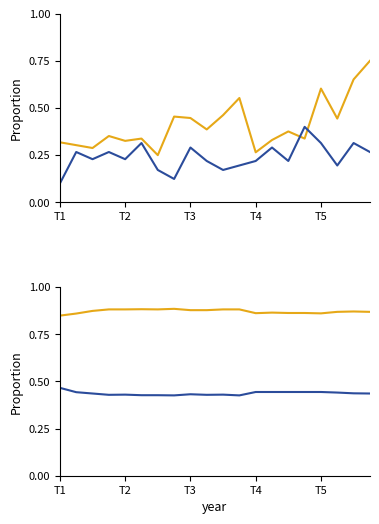

Reading right to left, list all the values displayed in this chart.

SDS_P1: 0.8	0.7	0.4	0.6	0.3	0.4	0.3	0.3	0.6	0.5	0.4	0.4	0.5	0.2	0.3	0.3	0.4	0.3	0.3	0.3
SDS_P2: 0.3	0.3	0.2	0.3	0.4	0.2	0.3	0.2	0.2	0.2	0.2	0.3	0.1	0.2	0.3	0.2	0.3	0.2	0.3	0.1
BME280_humidity: 0.9	0.9	0.9	0.9	0.9	0.9	0.9	0.9	0.9	0.9	0.9	0.9	0.9	0.9	0.9	0.9	0.9	0.9	0.9	0.8
BME280_temp: 0.4	0.4	0.4	0.4	0.4	0.4	0.4	0.4	0.4	0.4	0.4	0.4	0.4	0.4	0.4	0.4	0.4	0.4	0.4	0.5